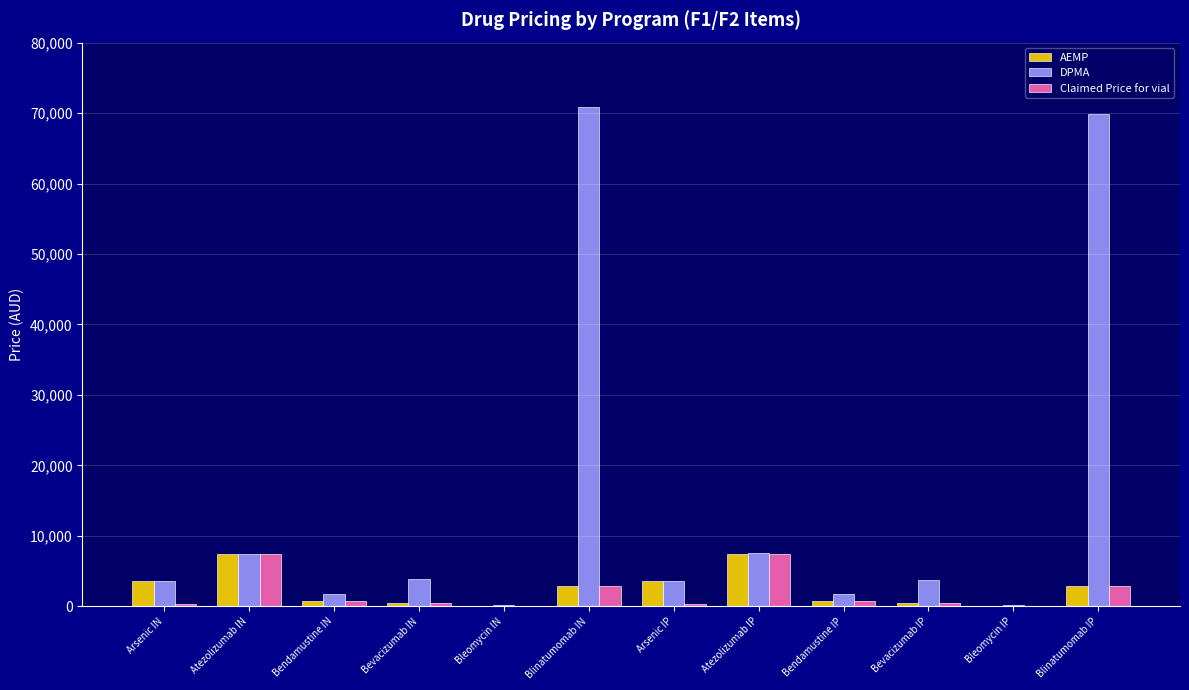

Which series has the largest range (max minus min)?

DPMA